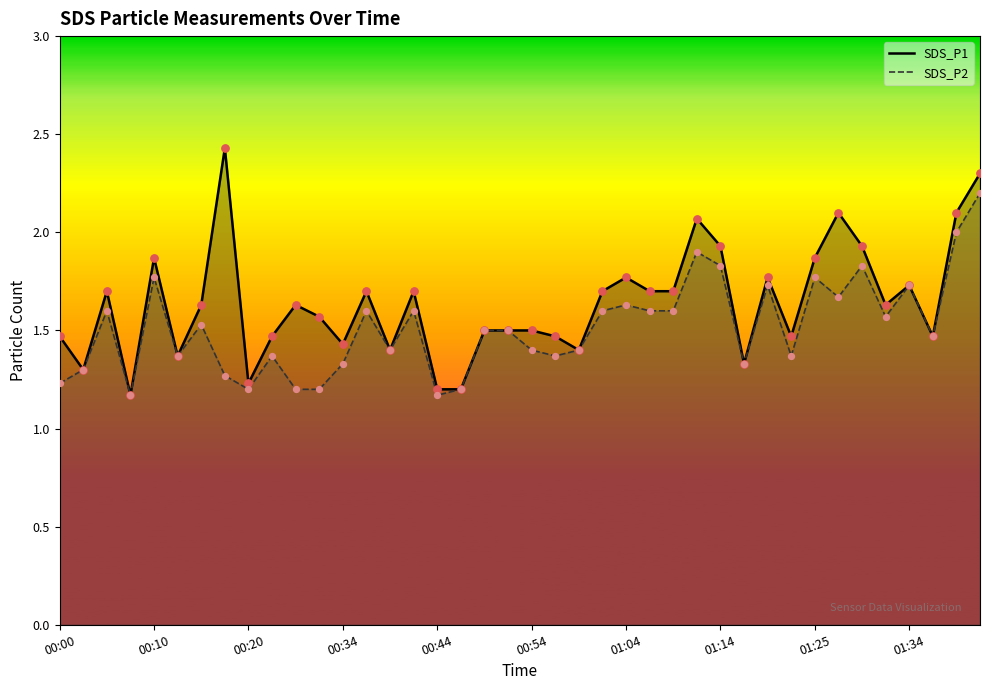

Is the value of SDS_P2 at 00:39 greater than the value of SDS_P1 at 00:05?

No